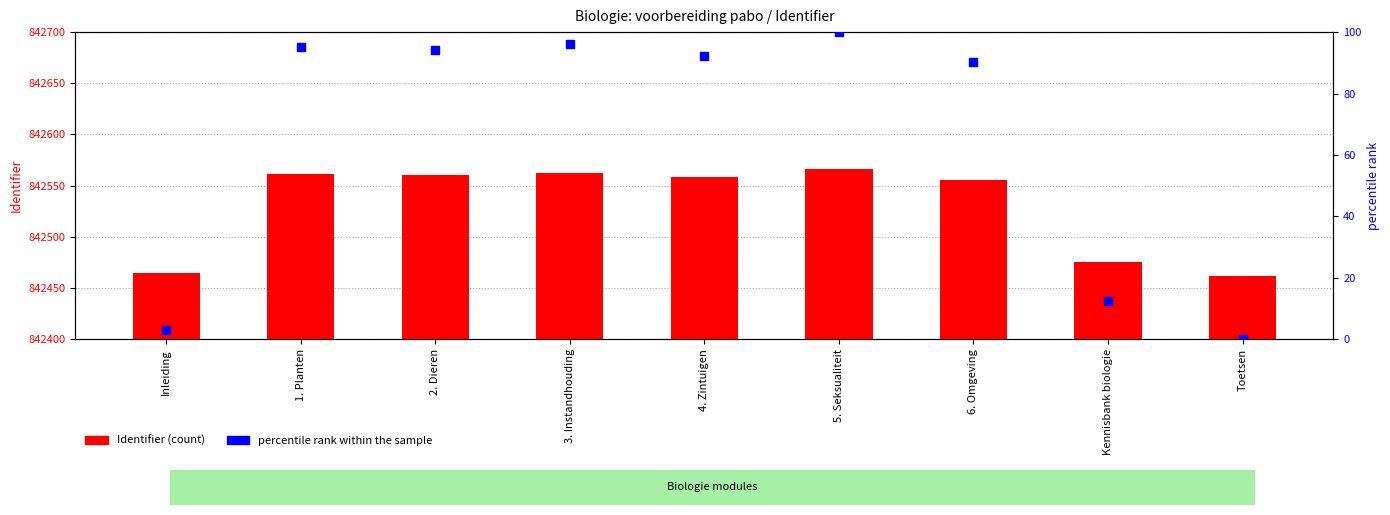

Is the value of Identifier at 2. Dieren greater than the value of percentile rank within the sample at 5. Seksualiteit?

Yes